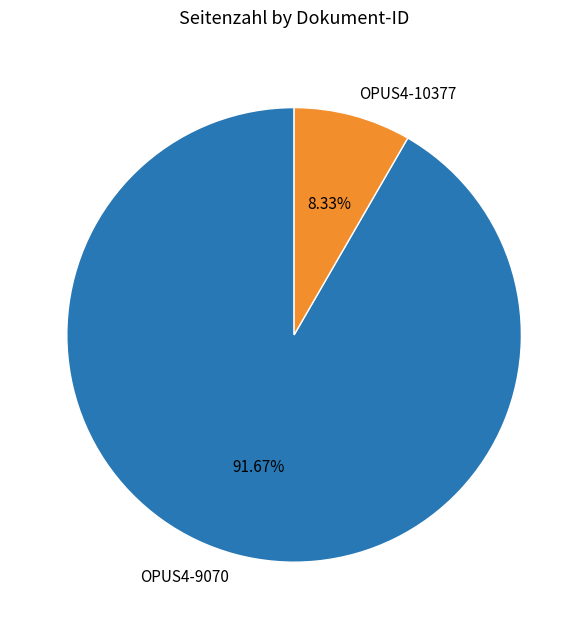

Which category accounts for the majority?

OPUS4-9070